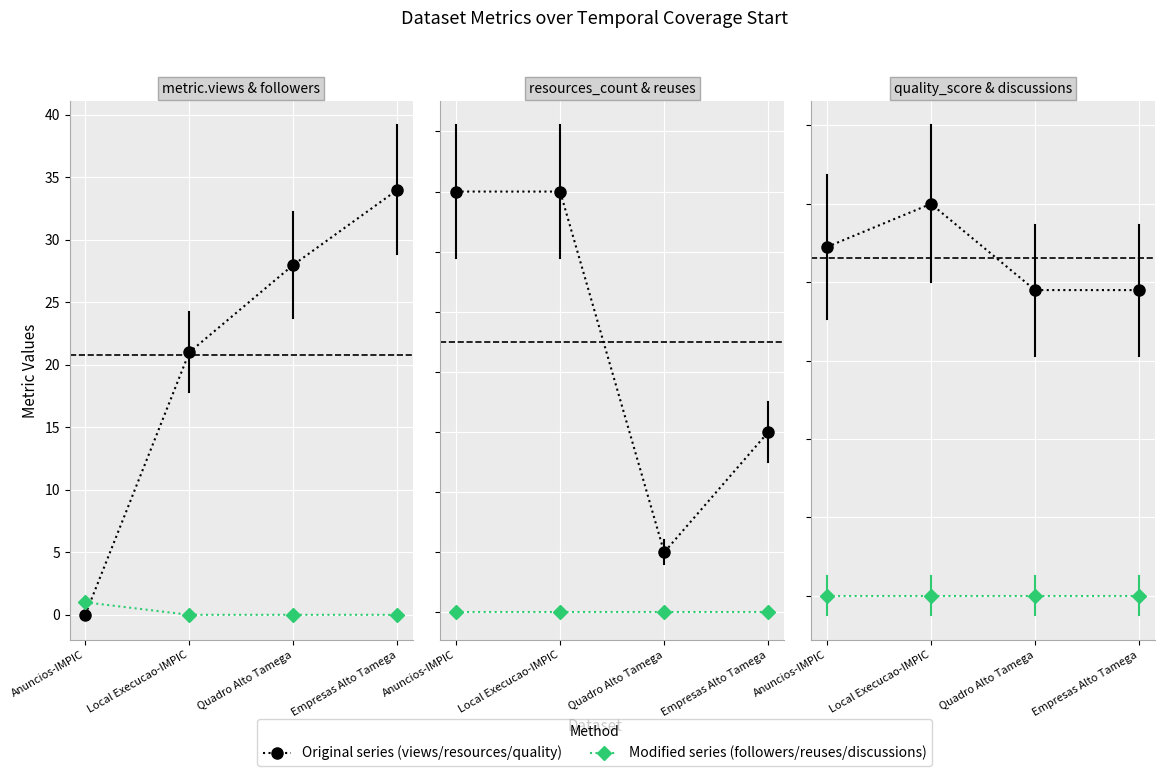

List the series in order of their peak value, highest first.

metric.views, resources_count, metric.followers, quality_score, metric.reuses, metric.discussions